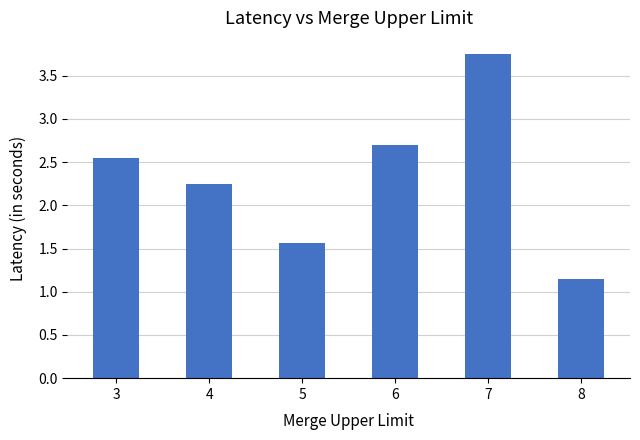

The chart shows a value of 2.7 at 5. True or false?

False